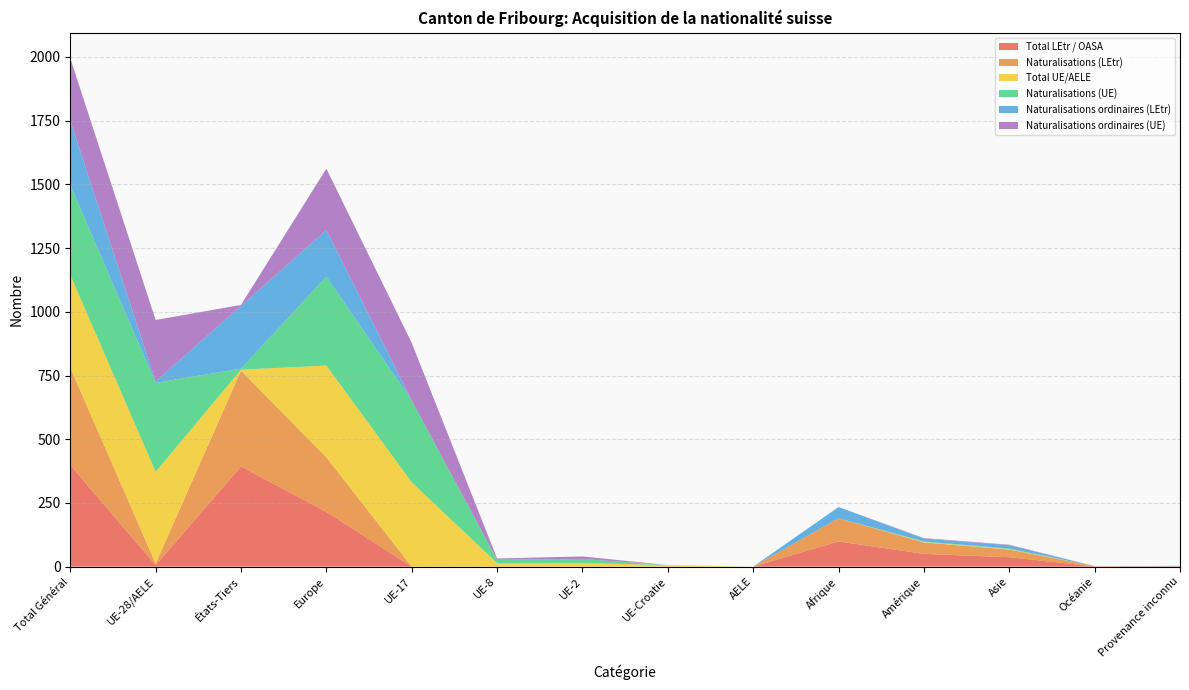

Reading left to right, transcribe all the data shown in this chart.

Total LEtr / OASA: Total Général=399	UE-28/AELE=6	États-Tiers=393	Europe=215	UE-17=0	UE-8=0	UE-2=0	UE-Croatie=0	AELE=0	Afrique=99	Amérique=50	Asie=37	Océanie=1	Provenance inconnu=1
Naturalisations (LEtr): Total Général=382	UE-28/AELE=6	États-Tiers=376	Europe=214	UE-17=0	UE-8=0	UE-2=0	UE-Croatie=0	AELE=0	Afrique=91	Amérique=45	Asie=30	Océanie=1	Provenance inconnu=1
Total UE/AELE: Total Général=364	UE-28/AELE=360	États-Tiers=4	Europe=360	UE-17=331	UE-8=14	UE-2=15	UE-Croatie=6	AELE=0	Afrique=0	Amérique=2	Asie=2	Océanie=0	Provenance inconnu=0
Naturalisations (UE): Total Général=353	UE-28/AELE=349	États-Tiers=4	Europe=349	UE-17=321	UE-8=13	UE-2=15	UE-Croatie=0	AELE=0	Afrique=0	Amérique=2	Asie=2	Océanie=0	Provenance inconnu=0
Naturalisations ordinaires (LEtr): Total Général=252	UE-28/AELE=6	États-Tiers=246	Europe=183	UE-17=0	UE-8=0	UE-2=0	UE-Croatie=0	AELE=0	Afrique=44	Amérique=11	Asie=13	Océanie=0	Provenance inconnu=1
Naturalisations ordinaires (UE): Total Général=245	UE-28/AELE=241	États-Tiers=4	Europe=241	UE-17=226	UE-8=5	UE-2=10	UE-Croatie=0	AELE=0	Afrique=0	Amérique=2	Asie=2	Océanie=0	Provenance inconnu=0